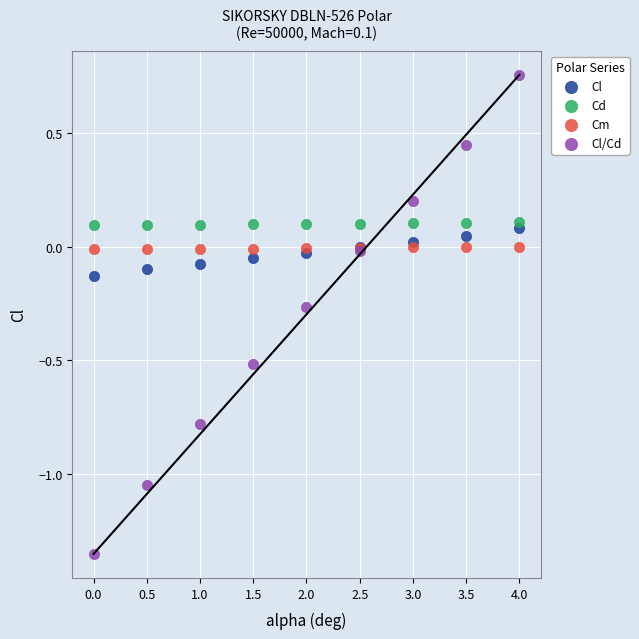

Which series has the largest Y range (max minus min)?

Cl/Cd